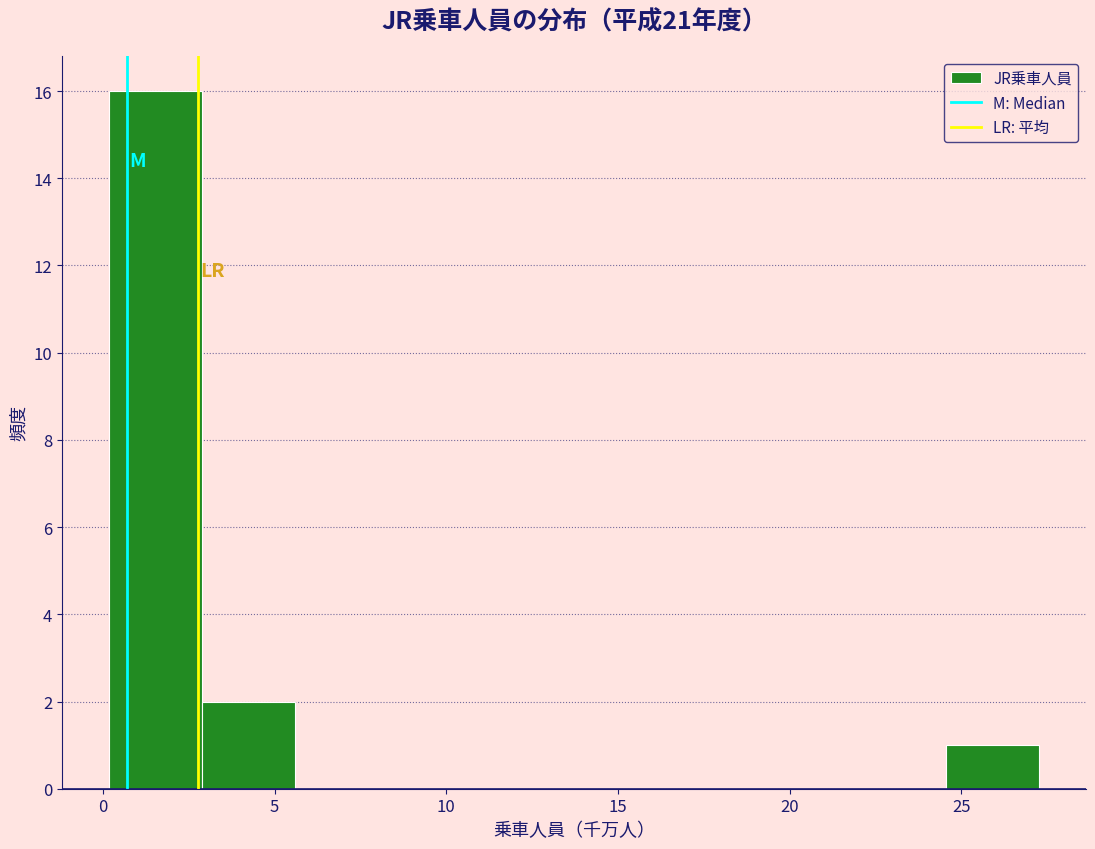

Reading left to right, transcribe this chart: for each bar, give the range it covers on the x-axis and its height. Neither the bar edges nor the heights are printed on the chart, so give them approximately, as read against the axes.

0.0 to 3.0: 16
3.0 to 5.5: 2
5.5 to 8.5: 0
8.5 to 11.0: 0
11.0 to 13.5: 0
13.5 to 16.5: 0
16.5 to 19.0: 0
19.0 to 22.0: 0
22.0 to 24.5: 0
24.5 to 27.5: 1